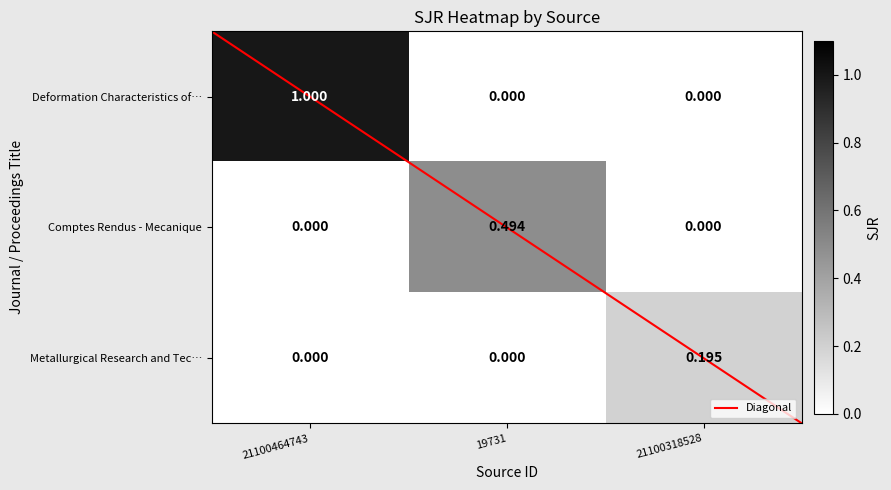

Which series changed the most between 21100464743 and 21100318528?

Deformation Characteristics of…